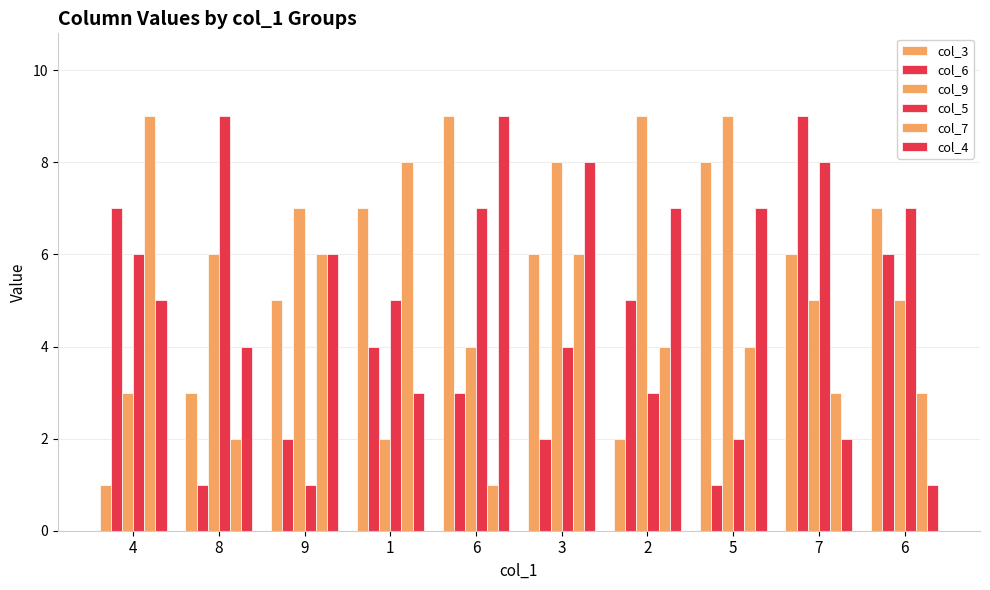

Which series has the largest total across all categories?

col_9